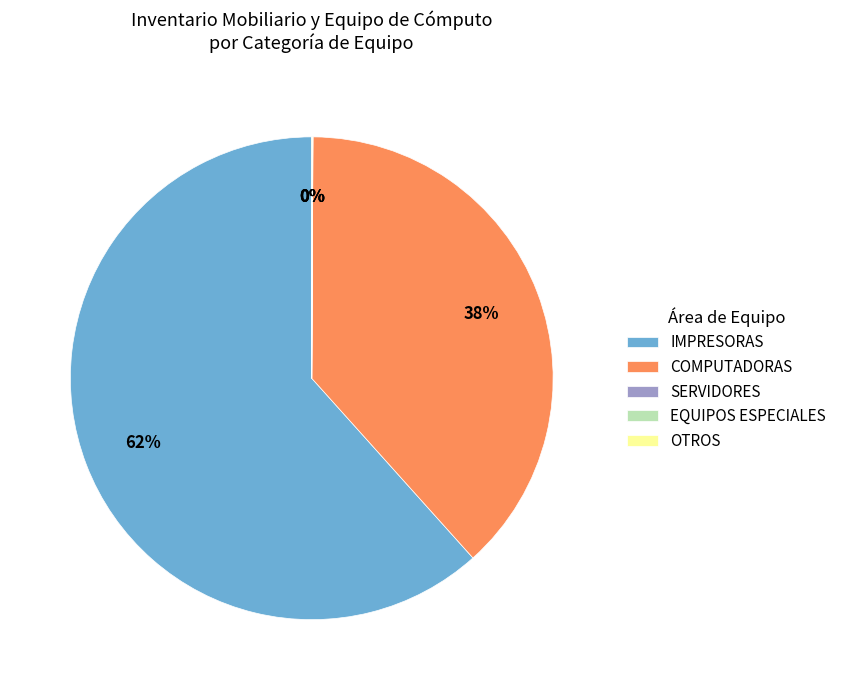

Which slice is the largest?

IMPRESORAS